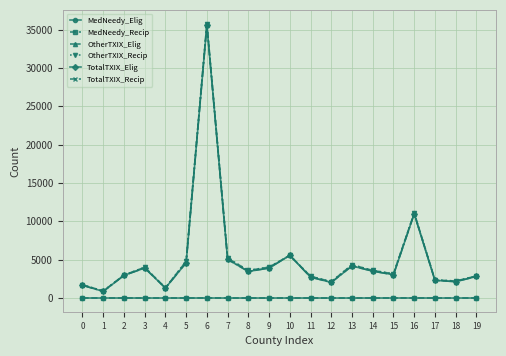

True or false: OtherTXIX_Elig and MedNeedy_Elig cross at least once.

False